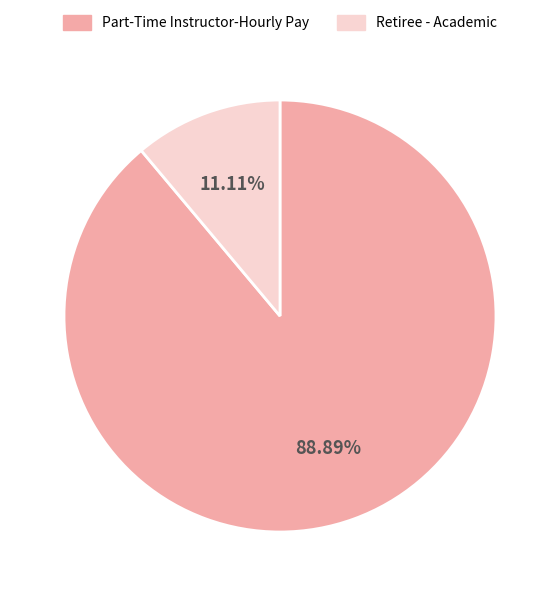

How many segments does this pie chart have?

2